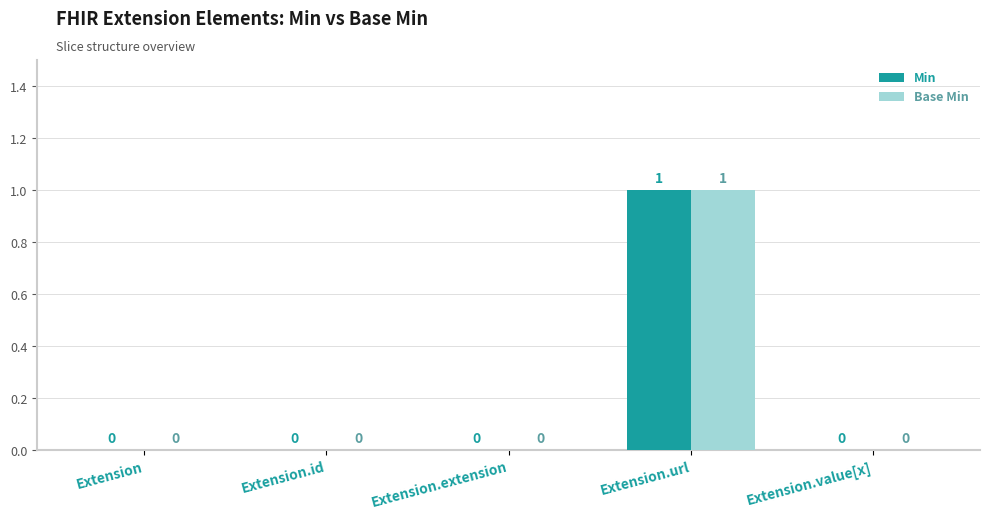

At which category is the sum across all series the highest?

Extension.url